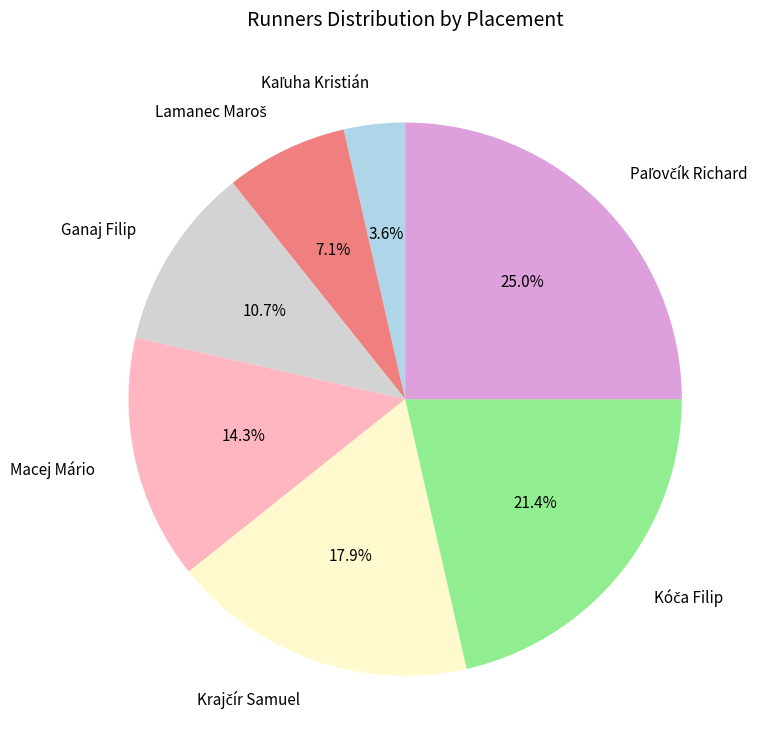

To the nearest percent, what is the average slice percentage?

14%